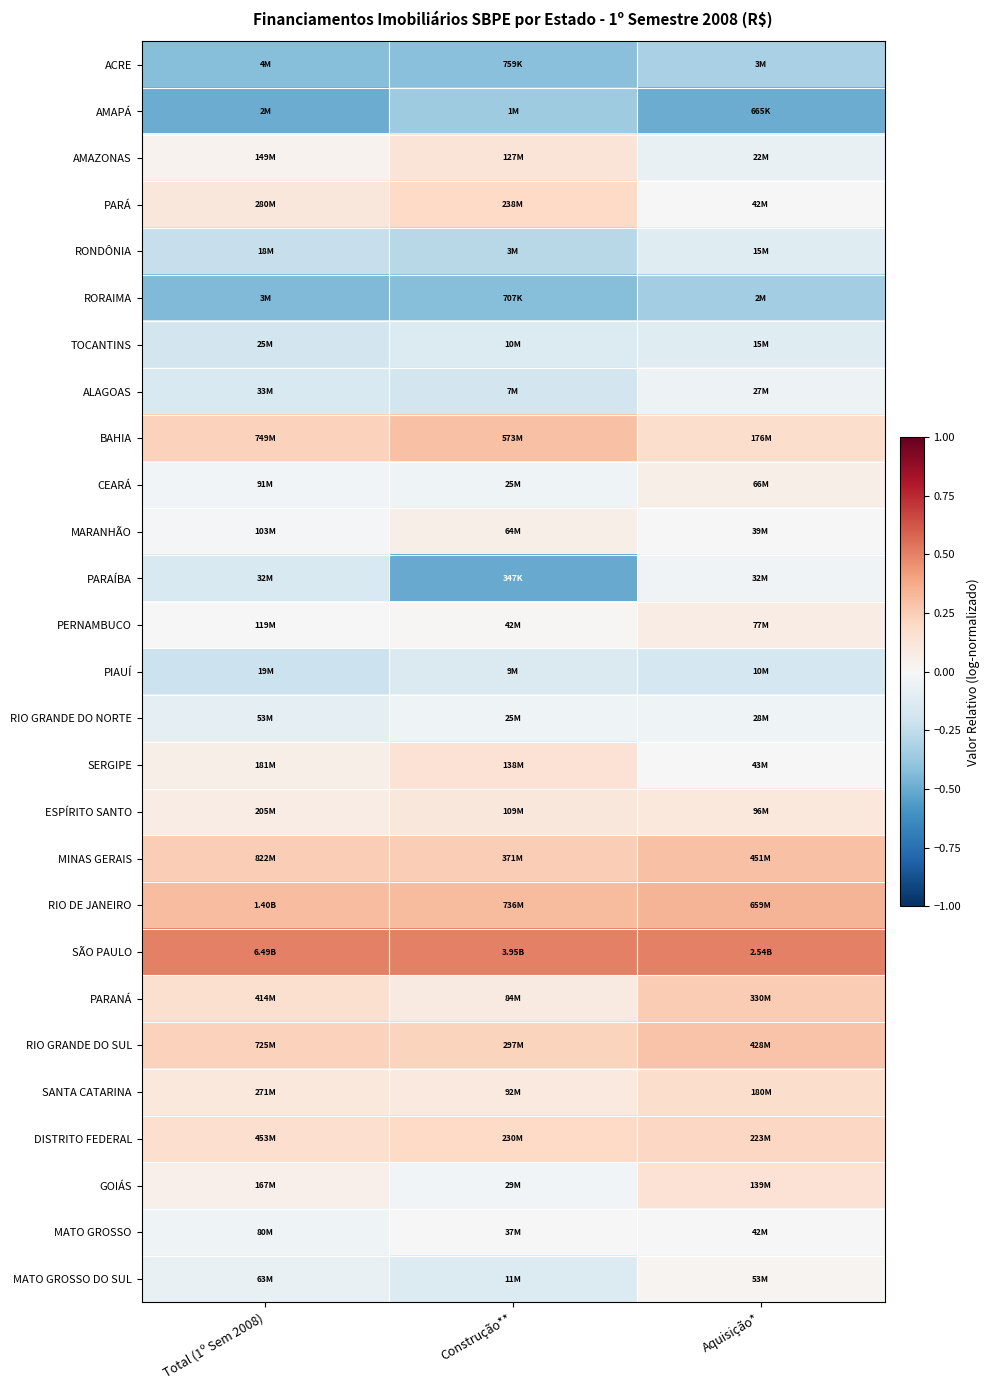

Reading left to right, transcribe all the data shown in this chart.

ACRE: Total (1º Sem 2008)=-0.4	Construção**=-0.4	Aquisição*=-0.3
AMAPÁ: Total (1º Sem 2008)=-0.5	Construção**=-0.4	Aquisição*=-0.5
AMAZONAS: Total (1º Sem 2008)=0.0	Construção**=0.1	Aquisição*=-0.1
PARÁ: Total (1º Sem 2008)=0.1	Construção**=0.2	Aquisição*=0.0
RONDÔNIA: Total (1º Sem 2008)=-0.2	Construção**=-0.3	Aquisição*=-0.1
RORAIMA: Total (1º Sem 2008)=-0.4	Construção**=-0.4	Aquisição*=-0.3
TOCANTINS: Total (1º Sem 2008)=-0.2	Construção**=-0.1	Aquisição*=-0.1
ALAGOAS: Total (1º Sem 2008)=-0.2	Construção**=-0.2	Aquisição*=-0.1
BAHIA: Total (1º Sem 2008)=0.2	Construção**=0.3	Aquisição*=0.2
CEARÁ: Total (1º Sem 2008)=-0.0	Construção**=-0.0	Aquisição*=0.1
MARANHÃO: Total (1º Sem 2008)=-0.0	Construção**=0.1	Aquisição*=-0.0
PARAÍBA: Total (1º Sem 2008)=-0.2	Construção**=-0.5	Aquisição*=-0.0
PERNAMBUCO: Total (1º Sem 2008)=0.0	Construção**=0.0	Aquisição*=0.1
PIAUÍ: Total (1º Sem 2008)=-0.2	Construção**=-0.1	Aquisição*=-0.2
RIO GRANDE DO NORTE: Total (1º Sem 2008)=-0.1	Construção**=-0.0	Aquisição*=-0.0
SERGIPE: Total (1º Sem 2008)=0.1	Construção**=0.1	Aquisição*=0.0
ESPÍRITO SANTO: Total (1º Sem 2008)=0.1	Construção**=0.1	Aquisição*=0.1
MINAS GERAIS: Total (1º Sem 2008)=0.2	Construção**=0.2	Aquisição*=0.3
RIO DE JANEIRO: Total (1º Sem 2008)=0.3	Construção**=0.3	Aquisição*=0.3
SÃO PAULO: Total (1º Sem 2008)=0.5	Construção**=0.5	Aquisição*=0.5
PARANÁ: Total (1º Sem 2008)=0.2	Construção**=0.1	Aquisição*=0.3
RIO GRANDE DO SUL: Total (1º Sem 2008)=0.2	Construção**=0.2	Aquisição*=0.3
SANTA CATARINA: Total (1º Sem 2008)=0.1	Construção**=0.1	Aquisição*=0.2
DISTRITO FEDERAL: Total (1º Sem 2008)=0.2	Construção**=0.2	Aquisição*=0.2
GOIÁS: Total (1º Sem 2008)=0.0	Construção**=-0.0	Aquisição*=0.1
MATO GROSSO: Total (1º Sem 2008)=-0.0	Construção**=0.0	Aquisição*=0.0
MATO GROSSO DO SUL: Total (1º Sem 2008)=-0.1	Construção**=-0.1	Aquisição*=0.0